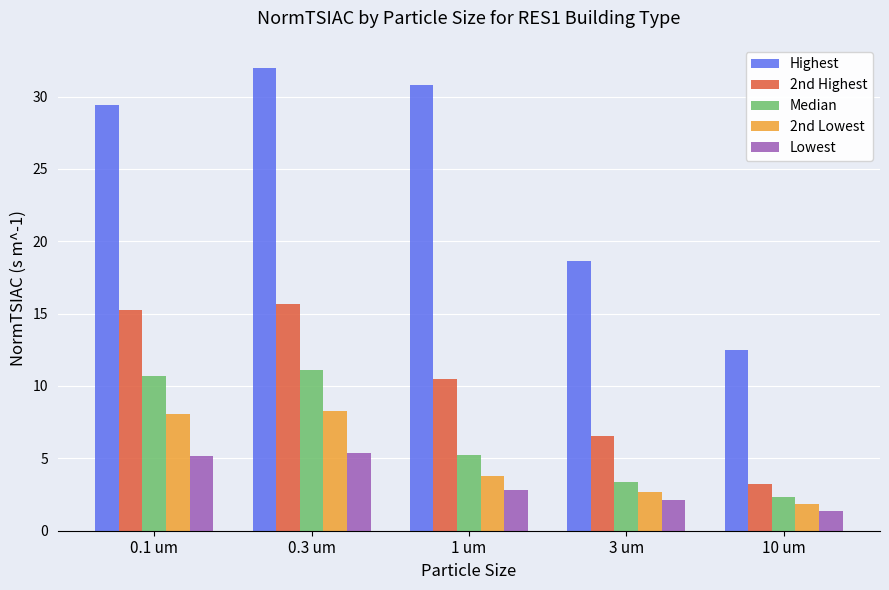

What is the label of the 3rd bar from the left?

1 um